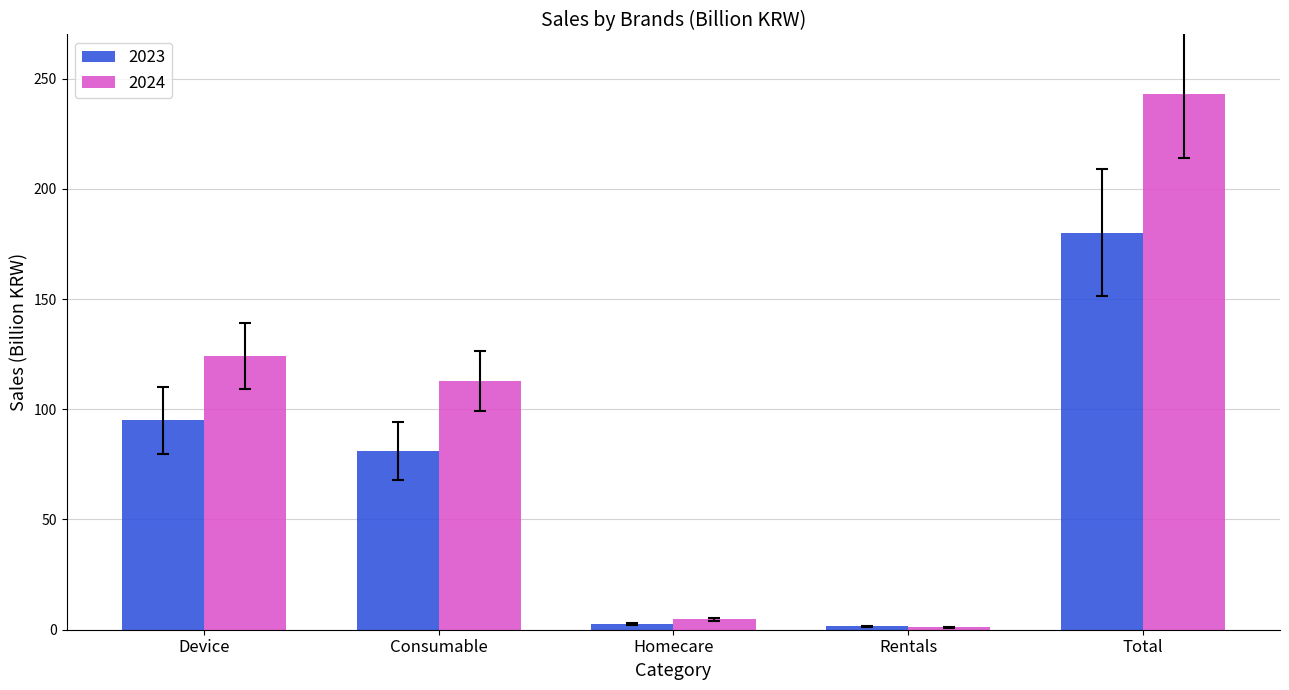

Which series has the largest total across all categories?

2024